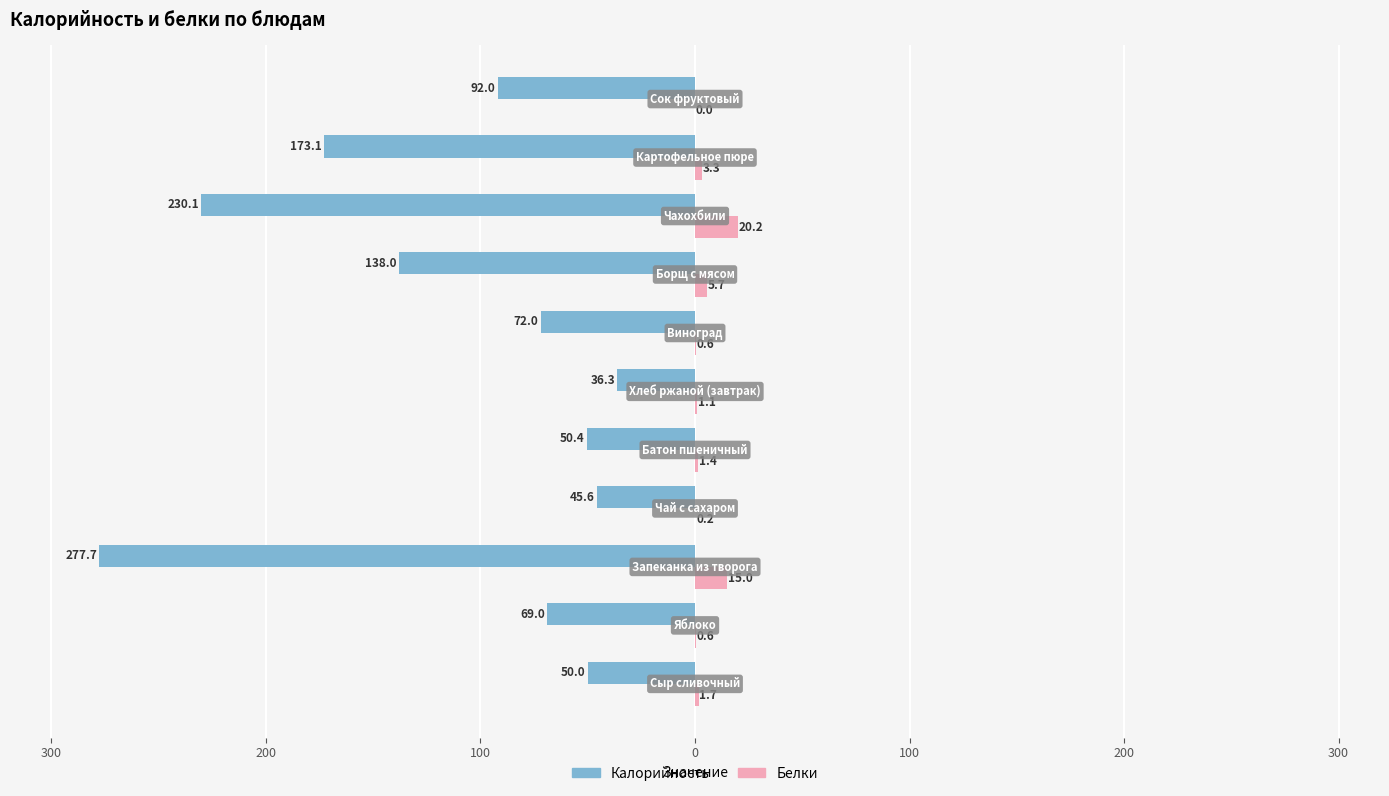

What are all the series names shown in the legend?

Калорийность, Белки